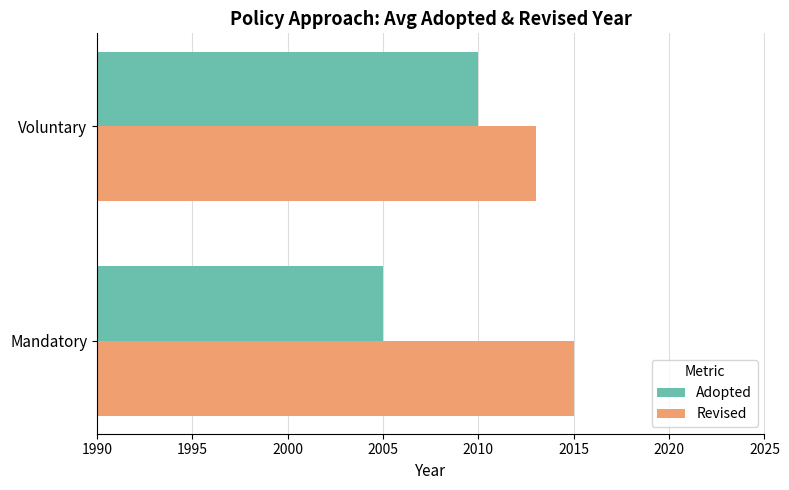

What is the difference between the highest and lowest values at Voluntary?

3